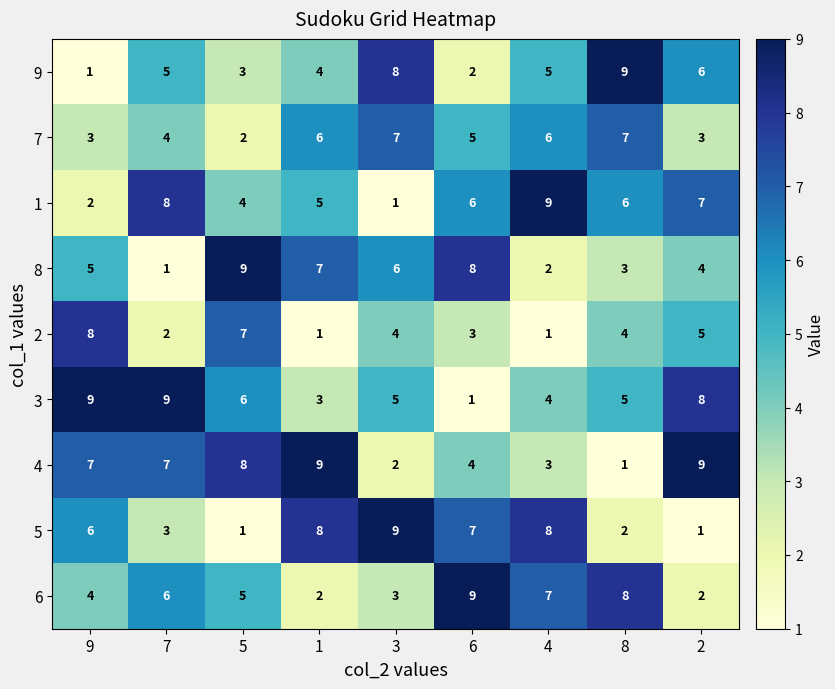

At 2, list the series in order from smallest to largest.

5, 6, 7, 8, 2, 9, 1, 3, 4